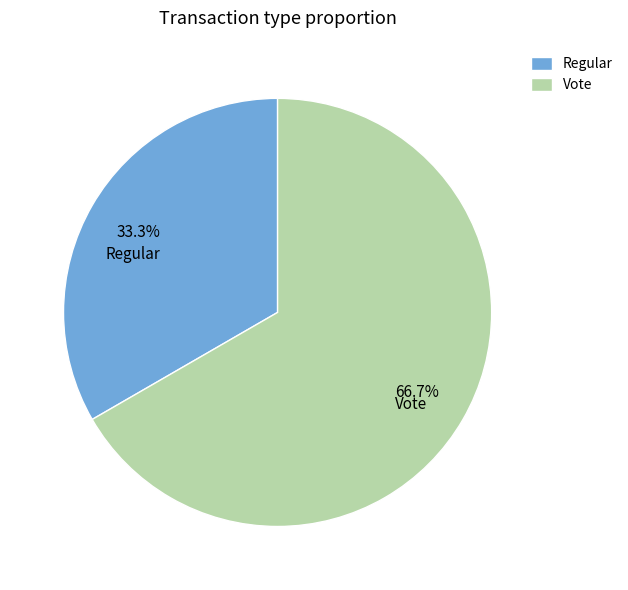

Is it true that Vote is 81% of the pie?

False